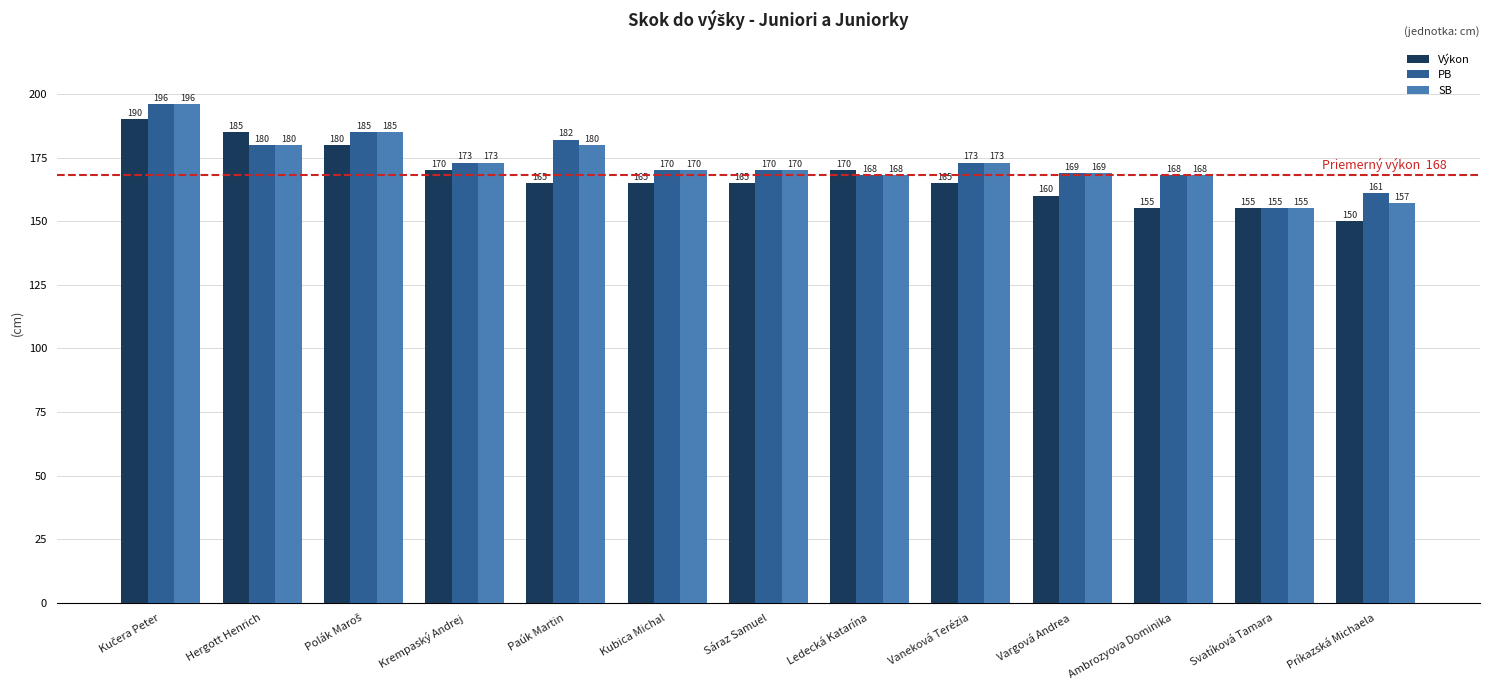

Which series changed the most between Kubica Michal and Vargová Andrea?

Výkon